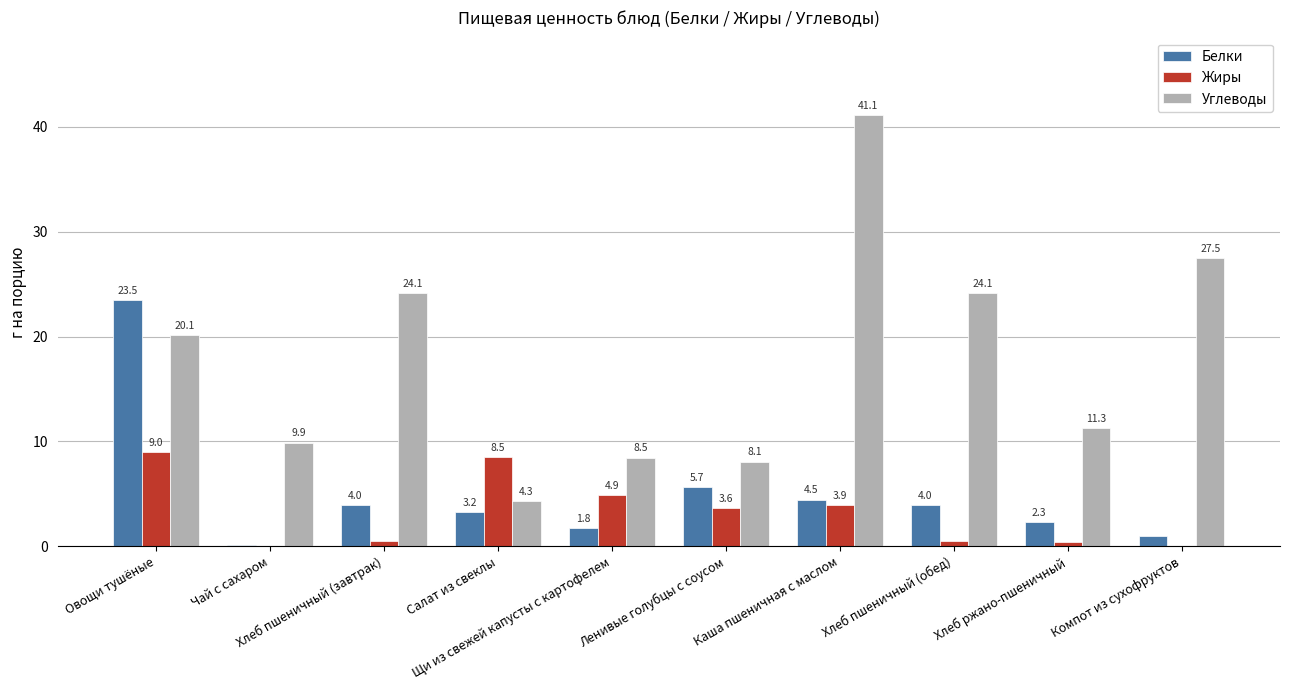

True or false: Углеводы has a value of 24.1 at Хлеб пшеничный (завтрак).

True